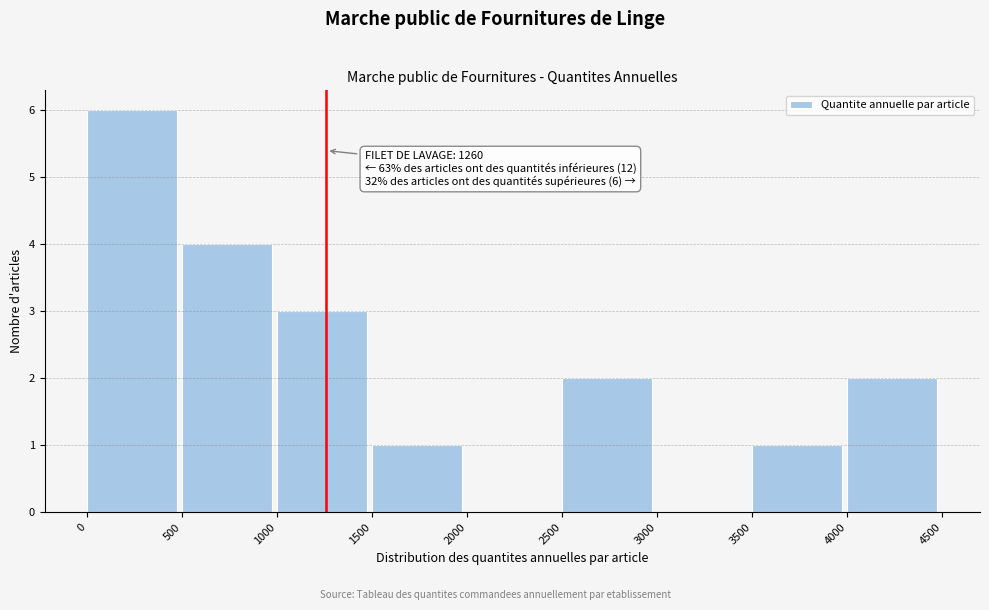

Over which range of the x-axis is the bar tallest?

0 to 500